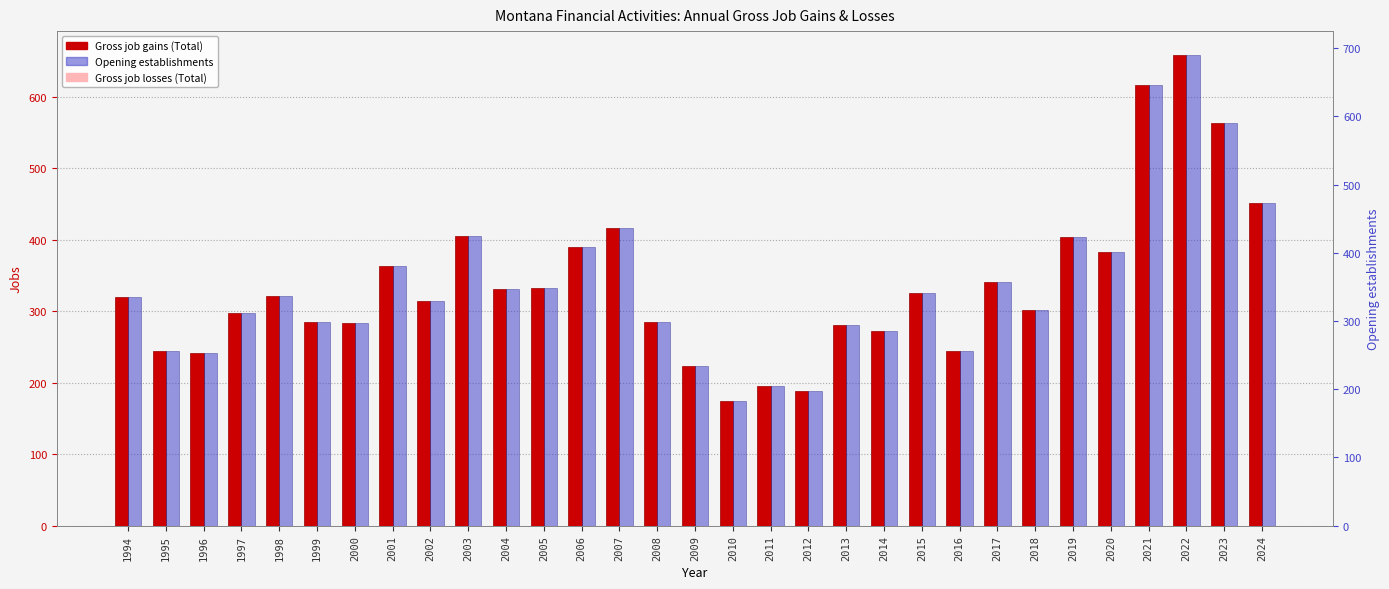

Are the bars horizontal?

No